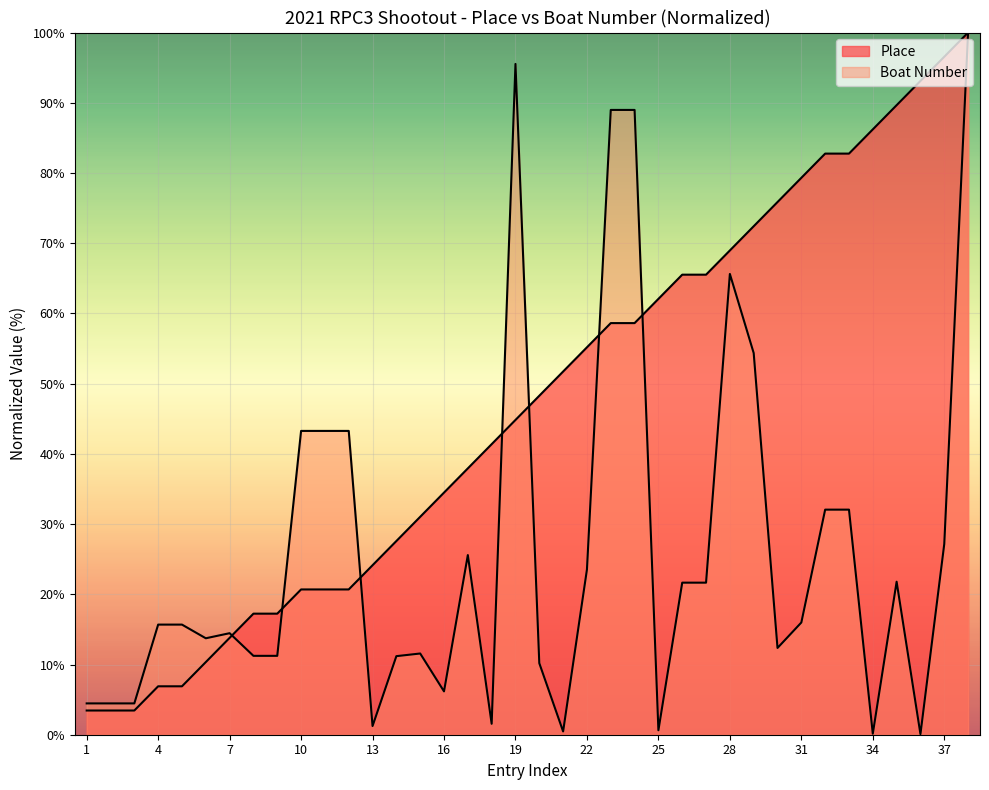

What are all the series names shown in the legend?

Place, Boat Number